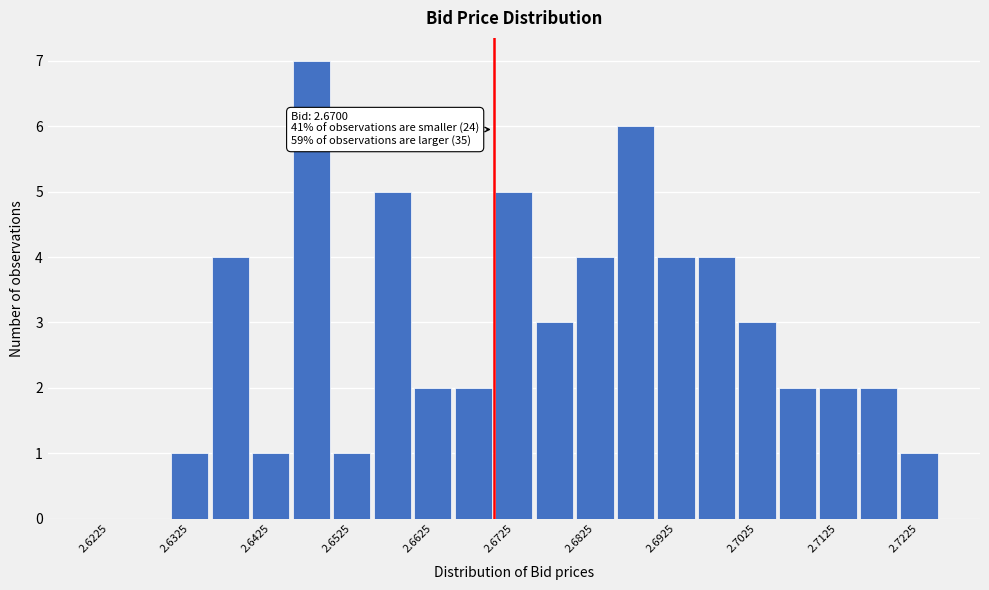

Which range on the x-axis has the tallest bar?

2.645 to 2.650